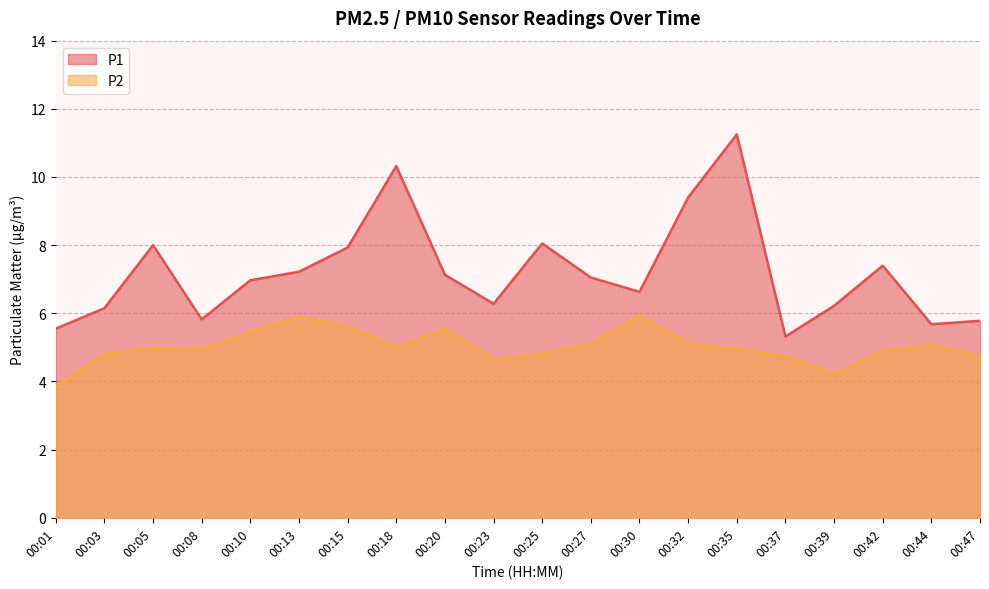

Is it true that P1 equals 4.5 at 00:05?

False